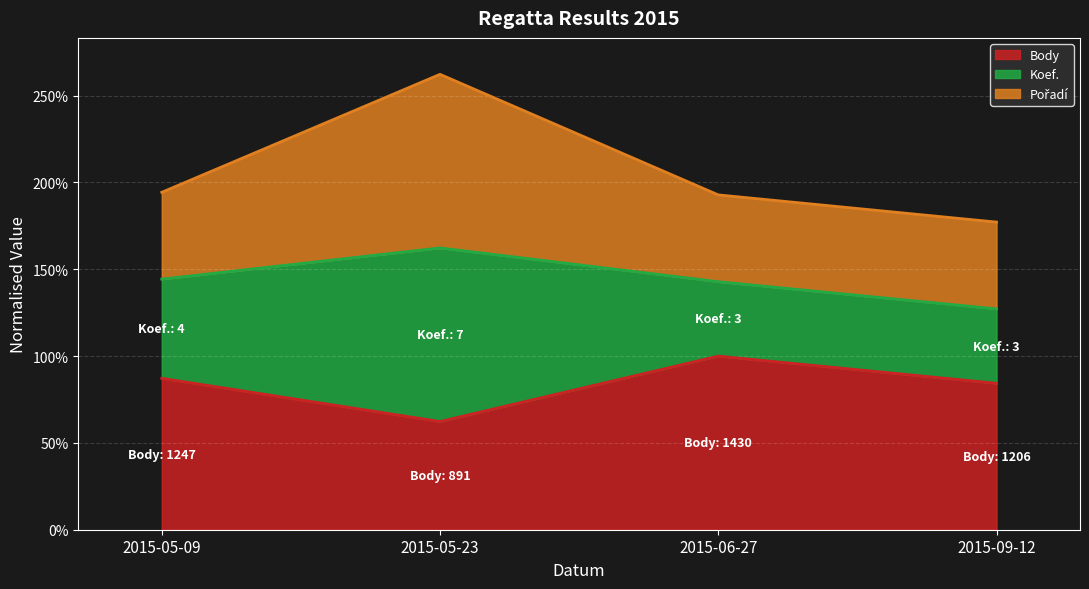

The Body series shows 0.6 at 2015-05-23. True or false?

True